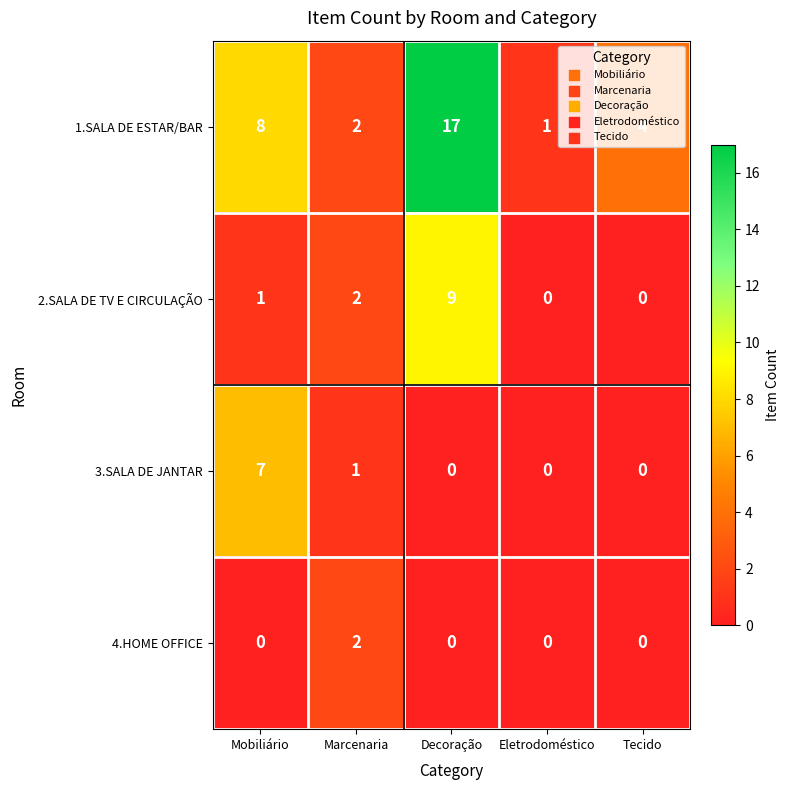

What is the difference between the second highest and minimum values in the 1.SALA DE ESTAR/BAR series?

7